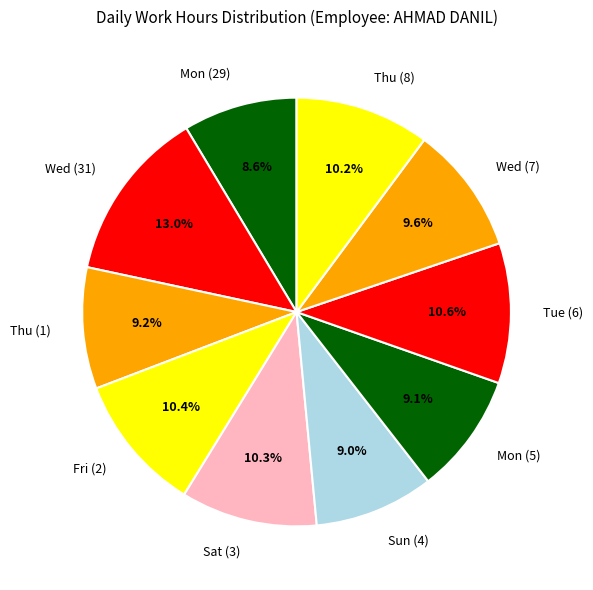

Is Wed (31) the majority of the pie?

No